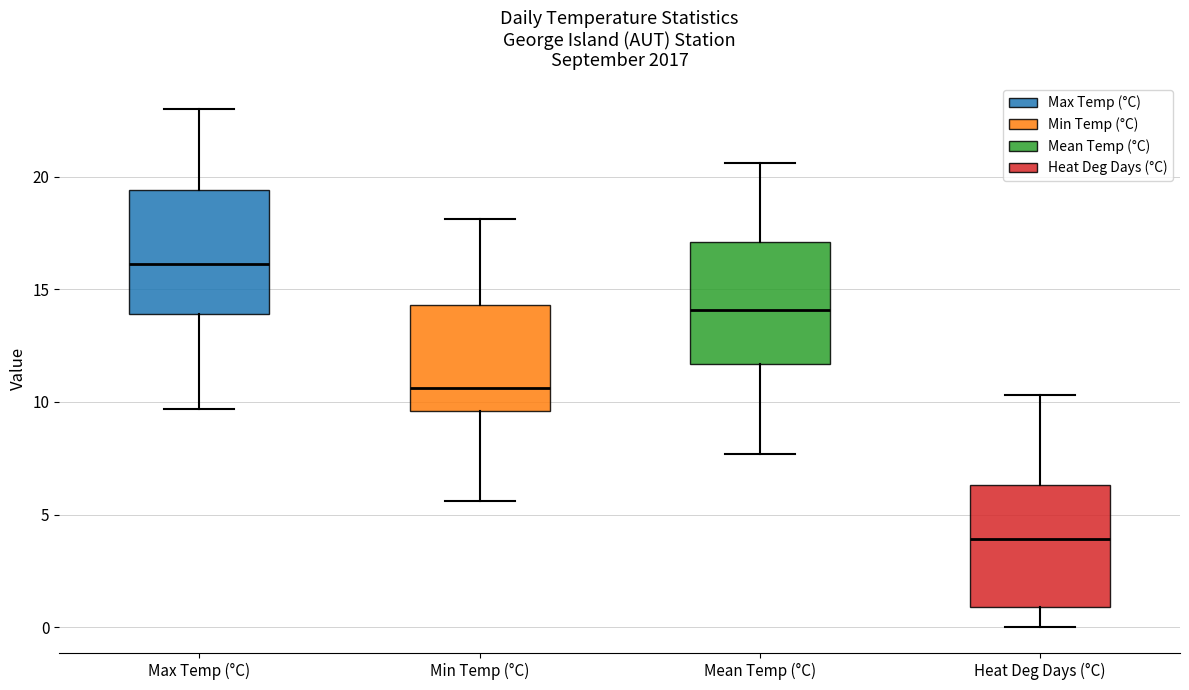

Which box's median line is the lowest?

Heat Deg Days (°C)